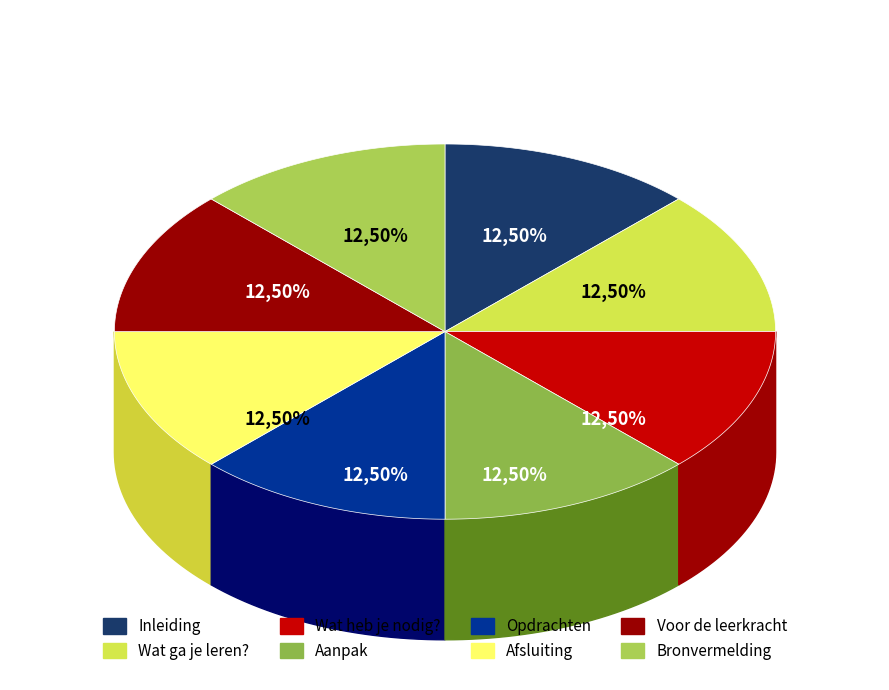

How many slices are in this pie chart?

8